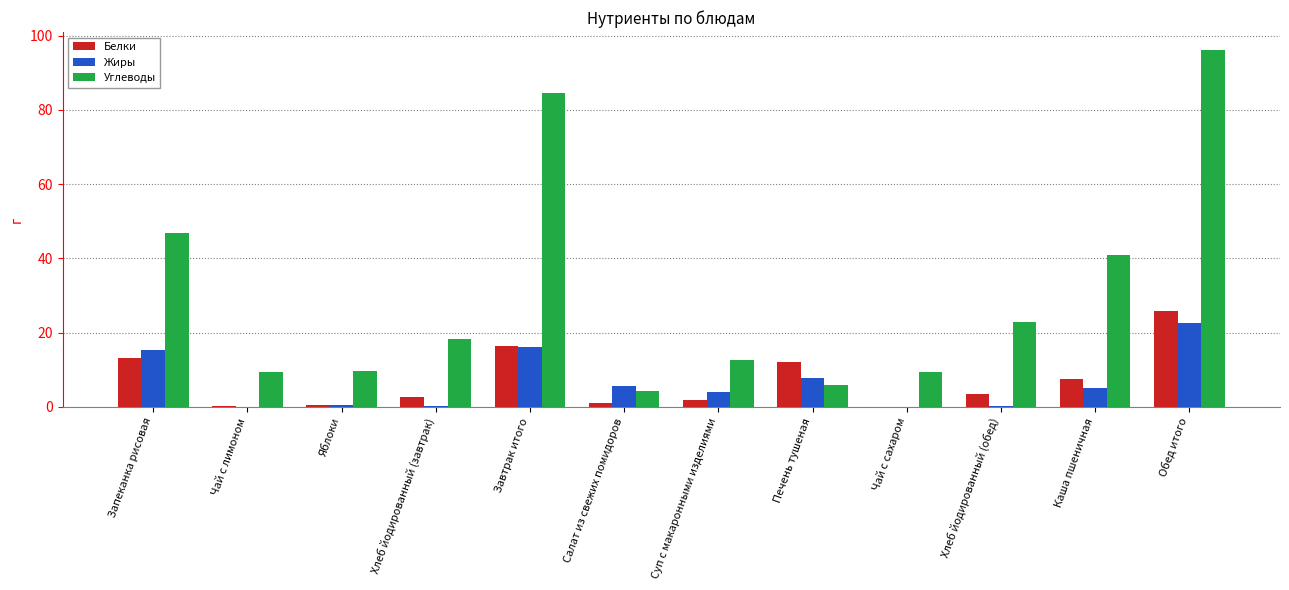

Count the number of data series in this chart.

3